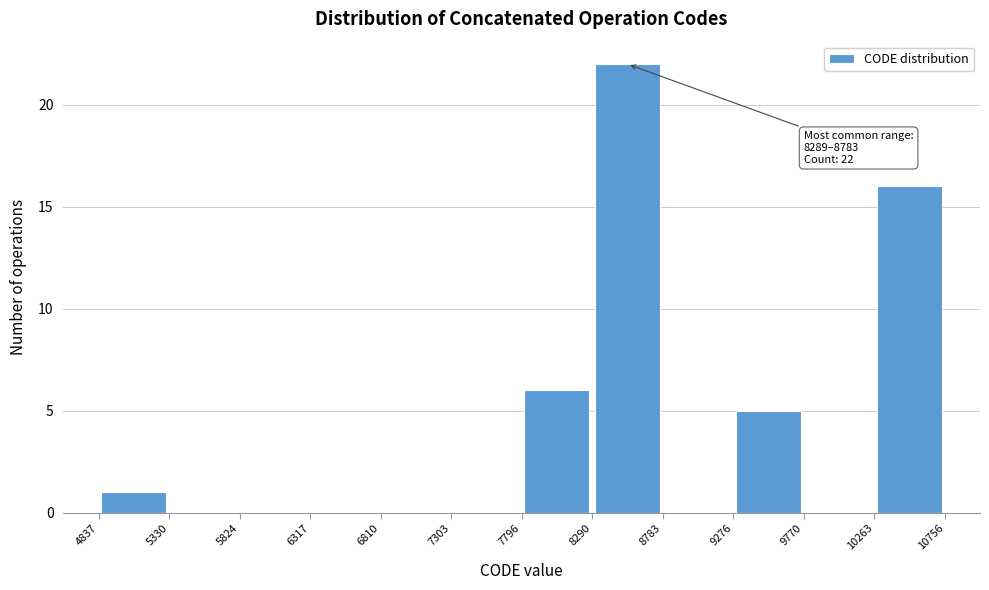

Over which range of the x-axis is the bar tallest?

8290 to 8783